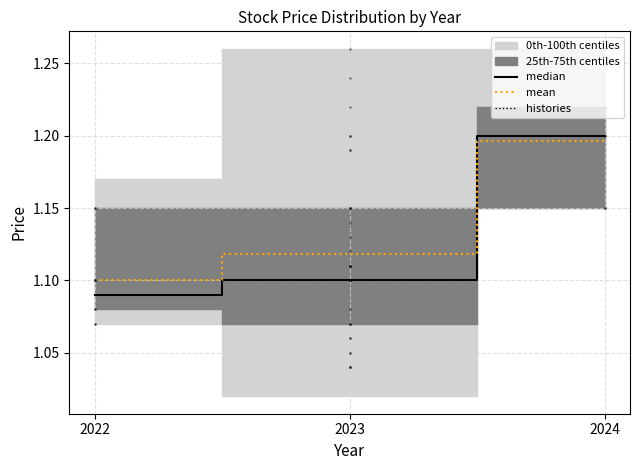

Which series changed the most between 2022 and 2024?

median